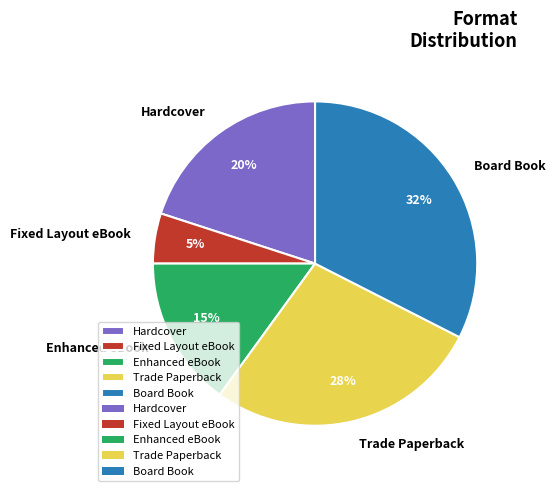

Do Fixed Layout eBook and Enhanced eBook together represent more than half of the pie?

No